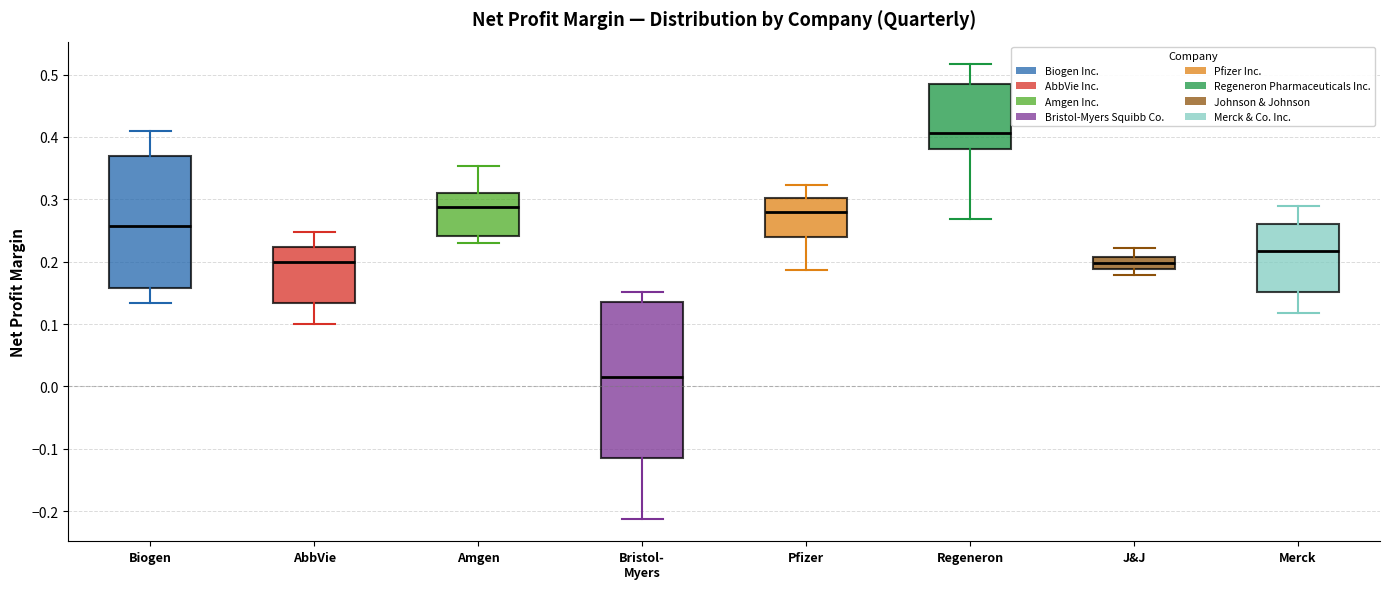

Reading left to right, transcribe this box plot: for each box, give where its median line is, the range the box spans, and where its two whiskers end, as read against the y-axis. The values are not printed on the chart, so give them approximately, as read against the axis.

Biogen: median 0.26, box 0.16 to 0.37, whiskers 0.13 to 0.41
AbbVie: median 0.20, box 0.13 to 0.22, whiskers 0.10 to 0.25
Amgen: median 0.29, box 0.24 to 0.31, whiskers 0.23 to 0.35
Bristol- Myers: median 0.01, box -0.12 to 0.13, whiskers -0.21 to 0.15
Pfizer: median 0.28, box 0.24 to 0.30, whiskers 0.19 to 0.32
Regeneron: median 0.41, box 0.38 to 0.49, whiskers 0.27 to 0.52
J&J: median 0.20, box 0.19 to 0.21, whiskers 0.18 to 0.22
Merck: median 0.22, box 0.15 to 0.26, whiskers 0.12 to 0.29